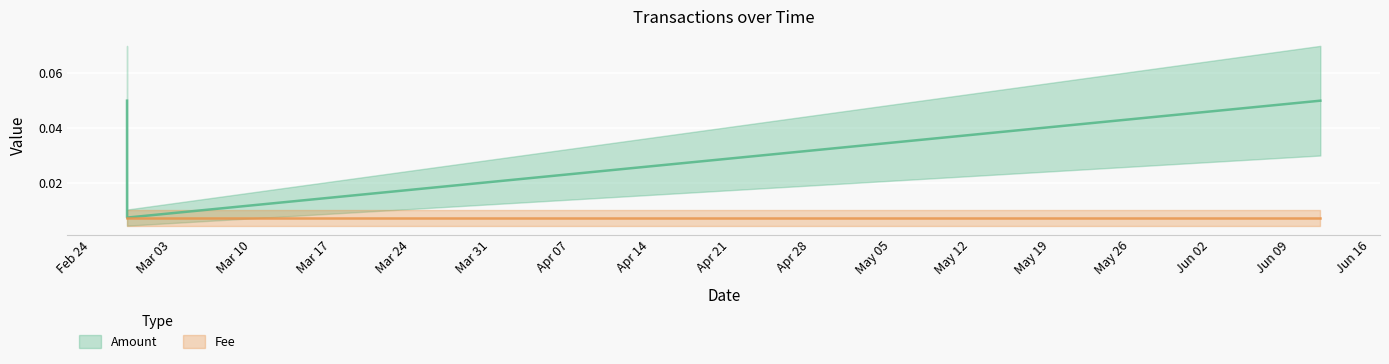

At which label is the value closest to 0?

2019-02-28 17:30:12